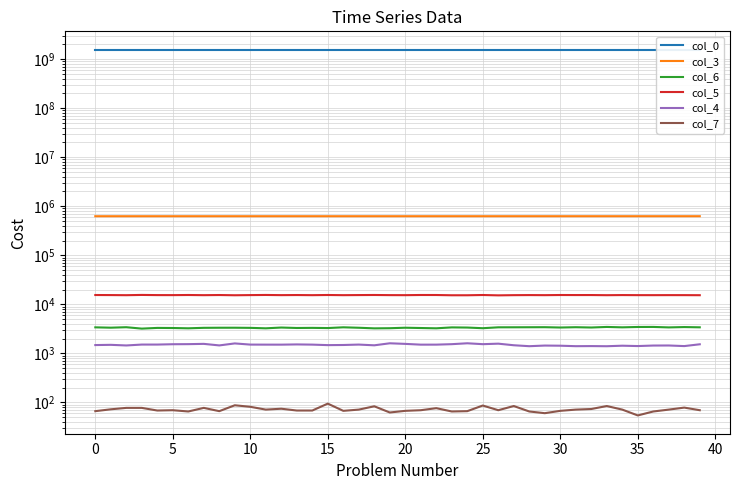

At which category does col_5 reach its first local valley?

5